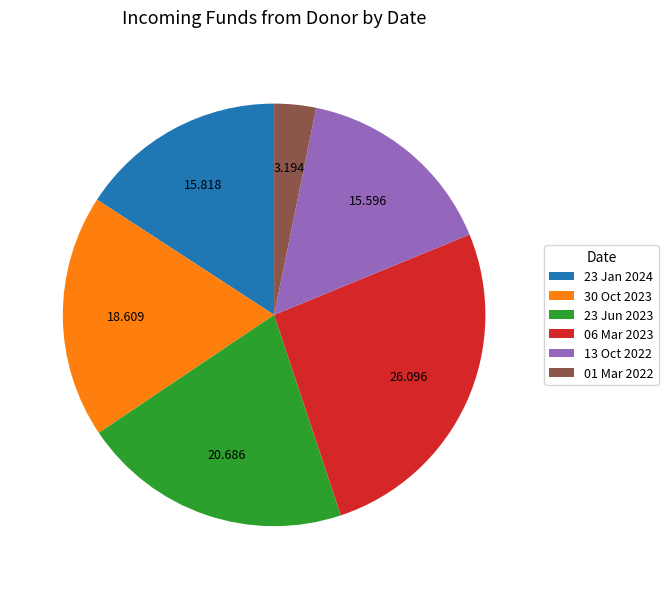

Does 01 Mar 2022 account for over 50% of the chart?

No